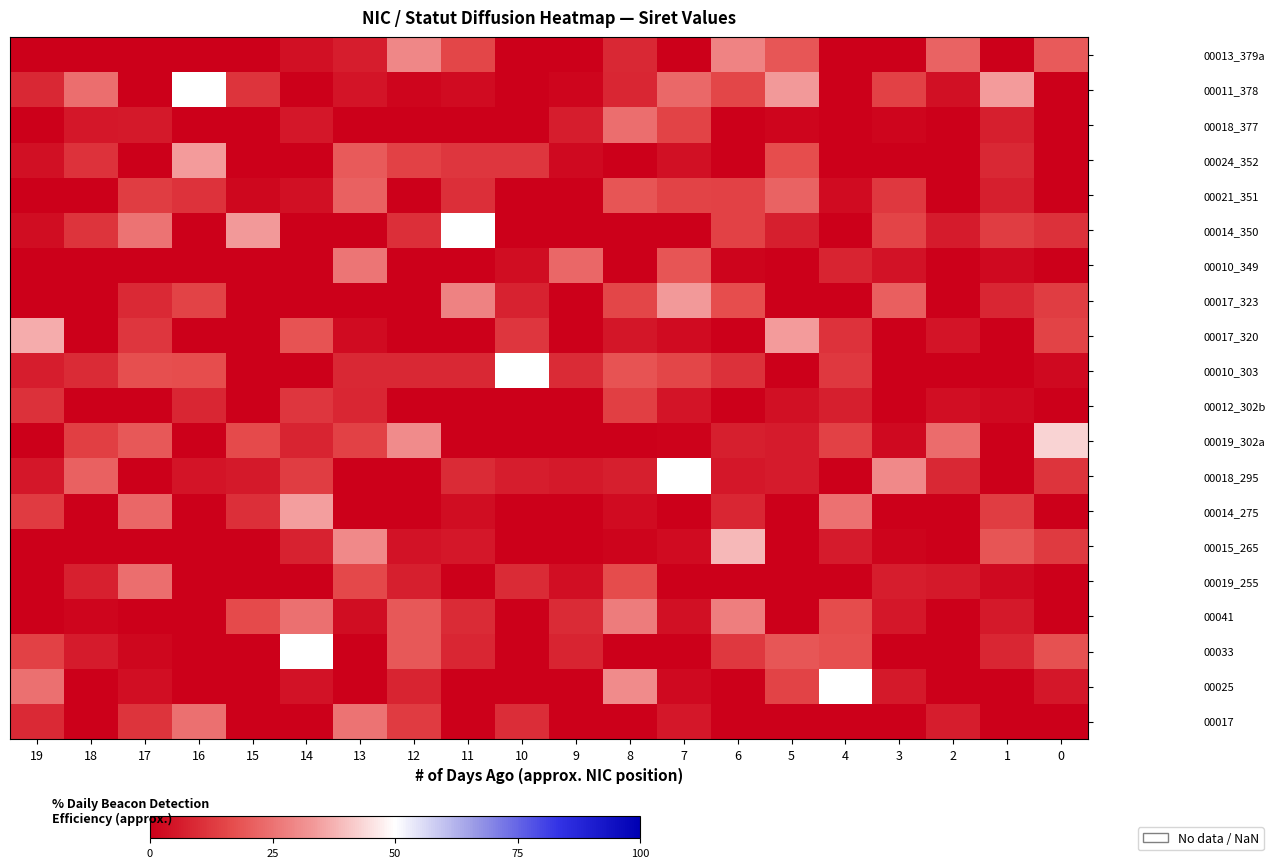

True or false: 00019_255 has a value of 6.3 at 3.

True